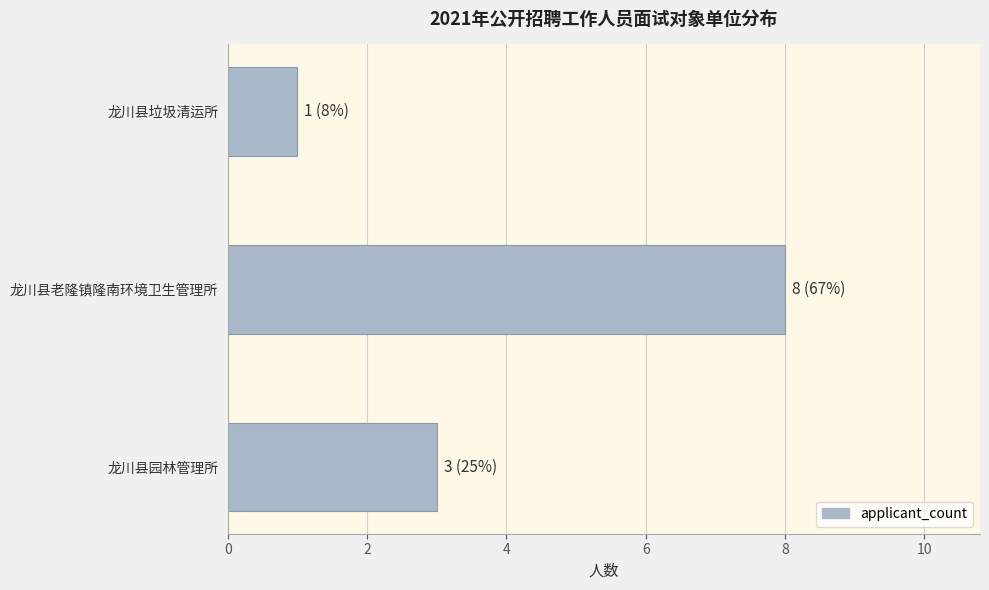

Is it true that the value at 龙川县老隆镇隆南环境卫生管理所 is 3?

False